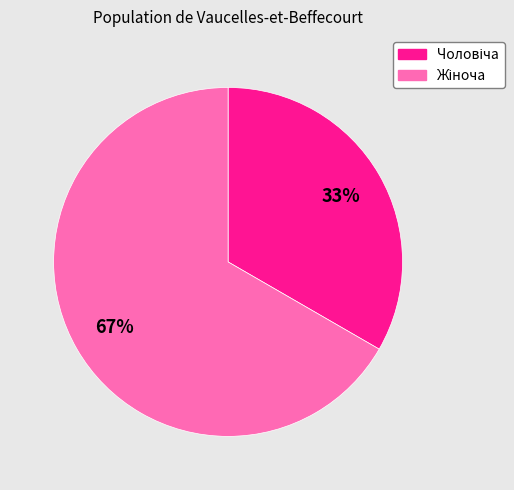

Is there any slice that represents more than half of the pie?

Yes